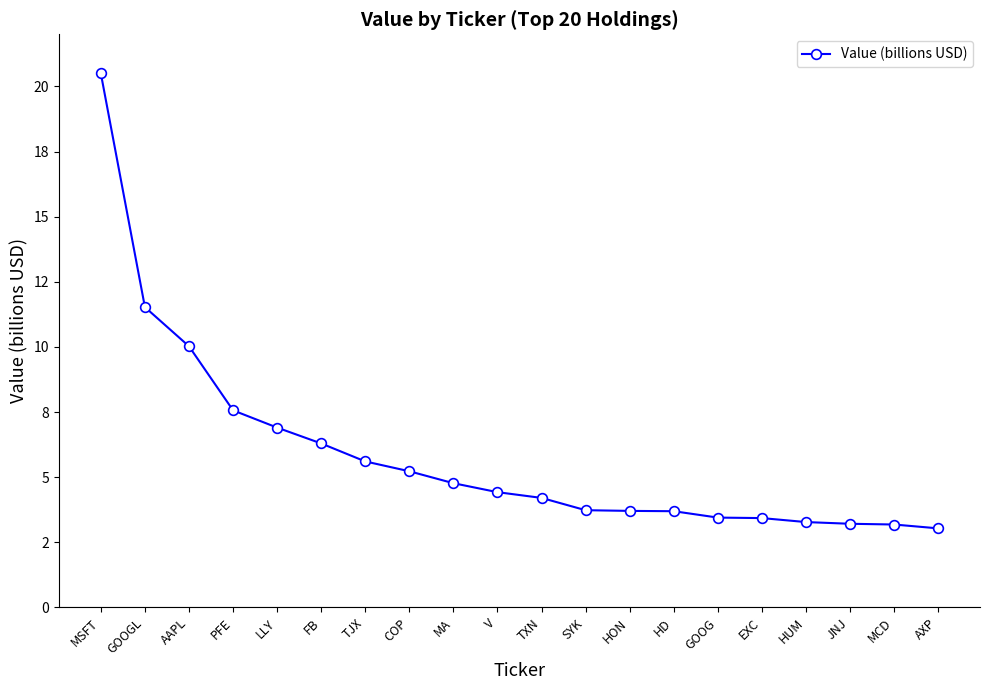

Reading right to left, extract all data points from this chart.

3.0	3.2	3.2	3.3	3.4	3.5	3.7	3.7	3.7	4.2	4.4	4.8	5.2	5.6	6.3	6.9	7.6	10.0	11.5	20.5